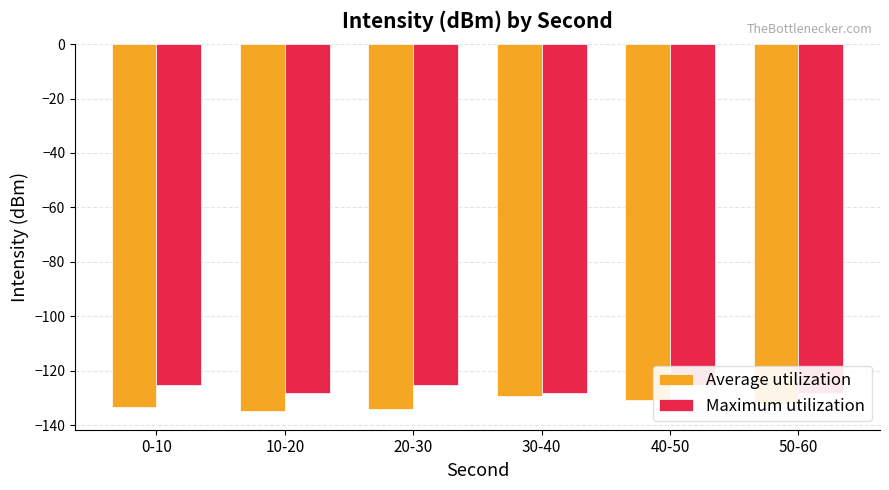

Reading left to right, list all the values displayed in this chart.

Average utilization: -133.3	-134.9	-134.1	-129.4	-130.7	-132.2
Maximum utilization: -125.4	-128.0	-125.4	-128.0	-125.4	-128.0